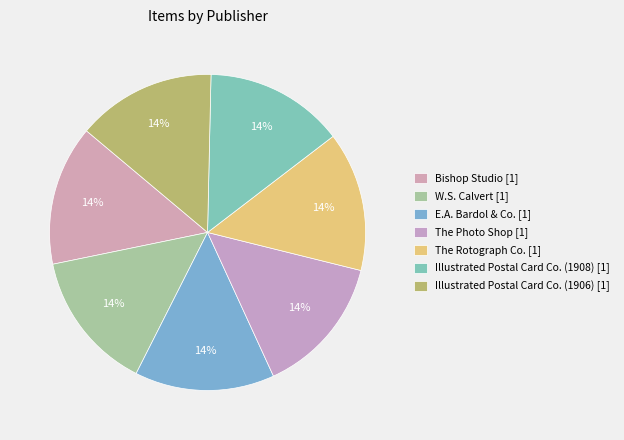

Count the number of slices in the pie.

7